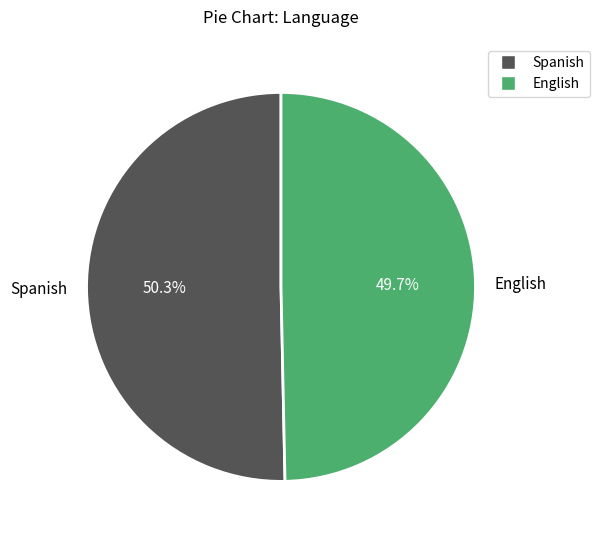

What is the largest slice in the pie chart?

Spanish